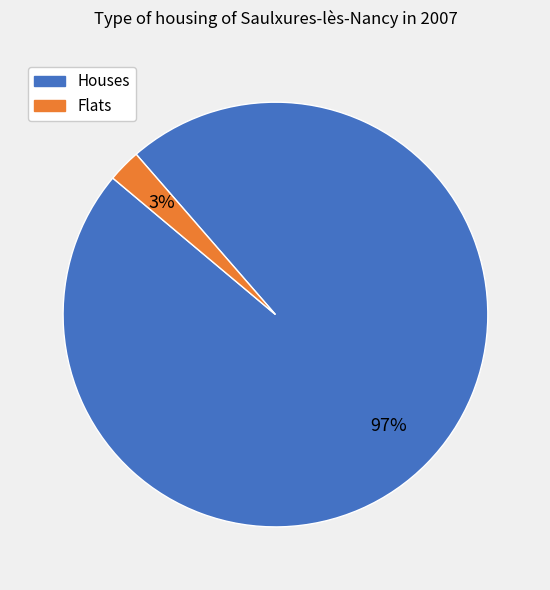

To the nearest percent, what is the average slice percentage?

50%